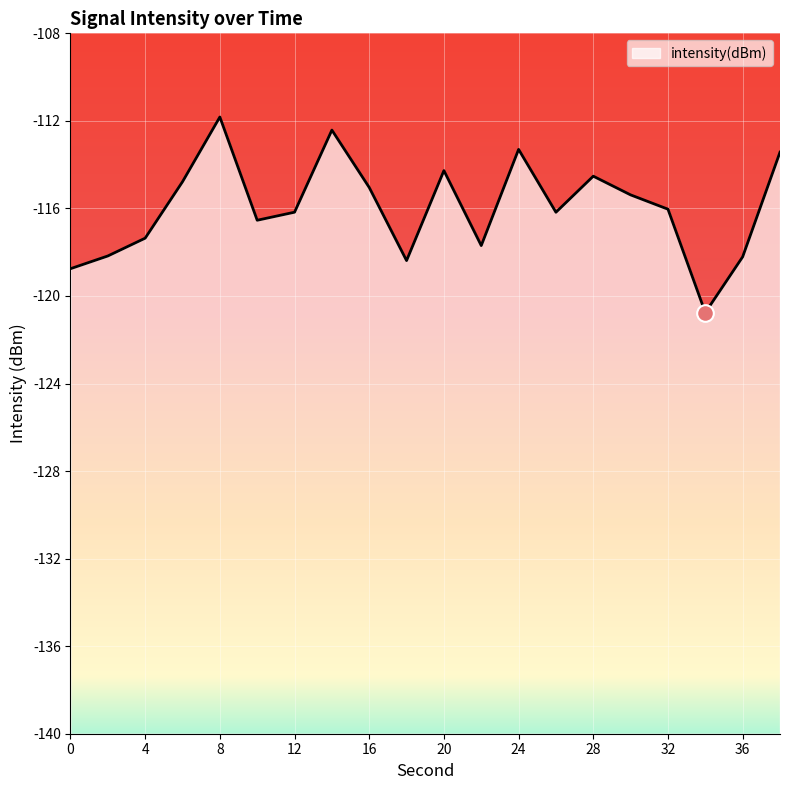

At which label is the value closest to -116?

32